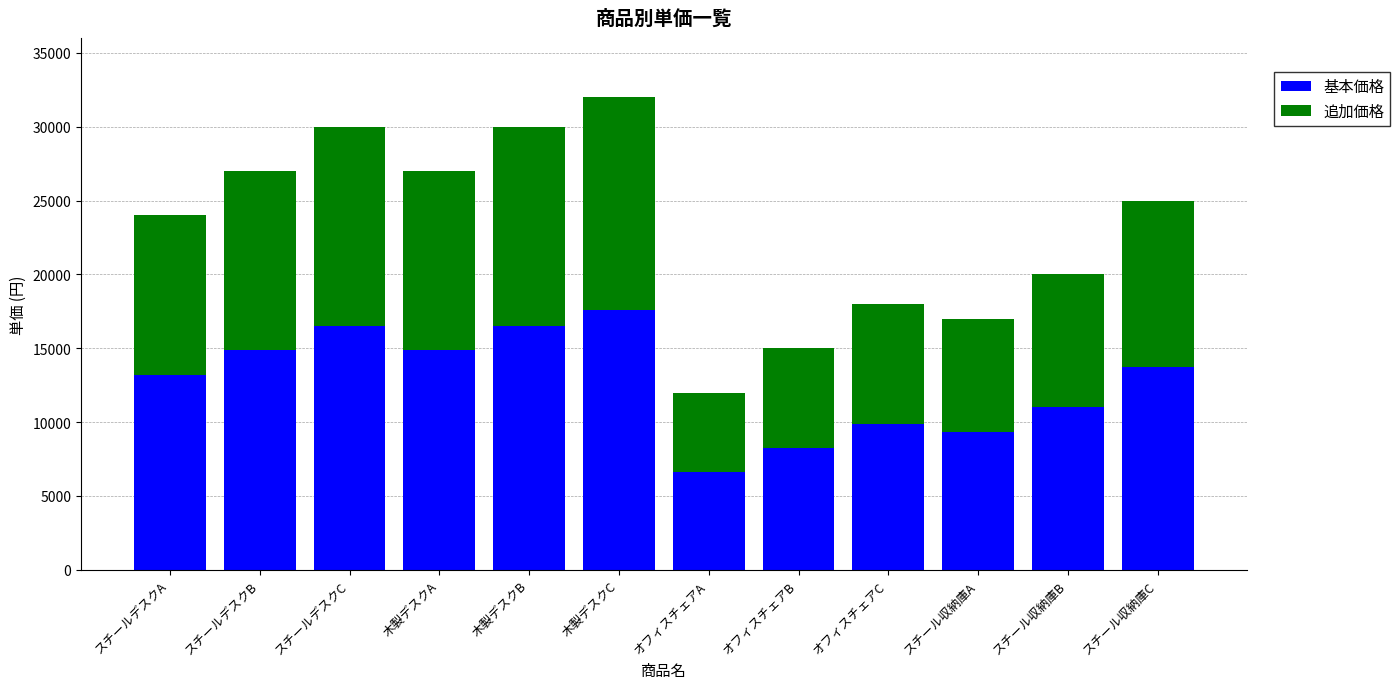

At which category is the sum across all series the highest?

木製デスクC